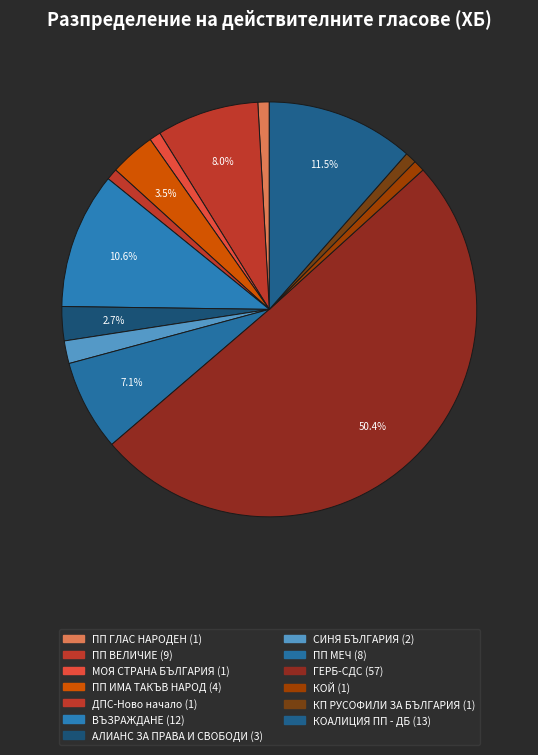

Which slice is the largest?

ГЕРБ-СДС